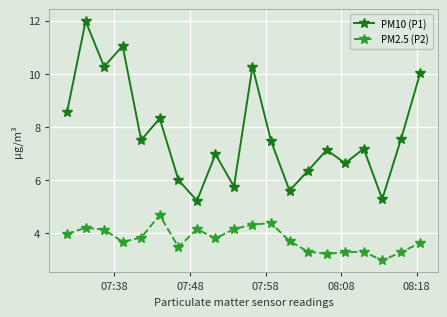

True or false: PM2.5 (P2) and PM10 (P1) cross at least once.

False